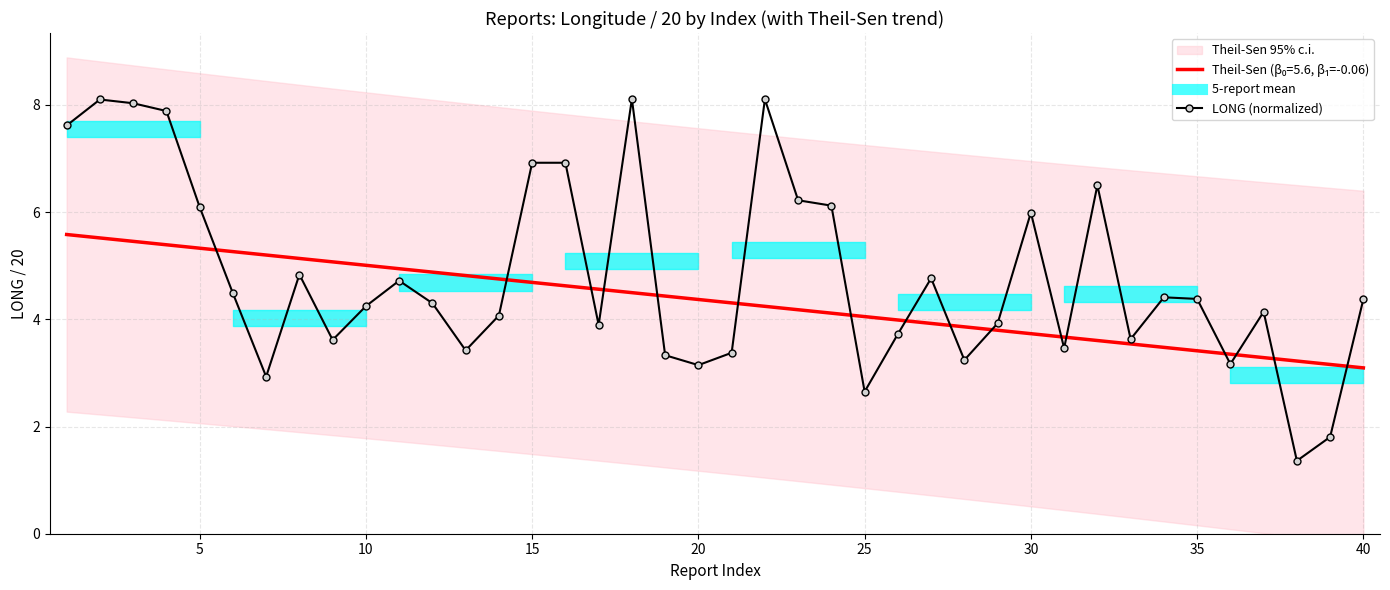

What is the maximum value shown in the chart?

8.1